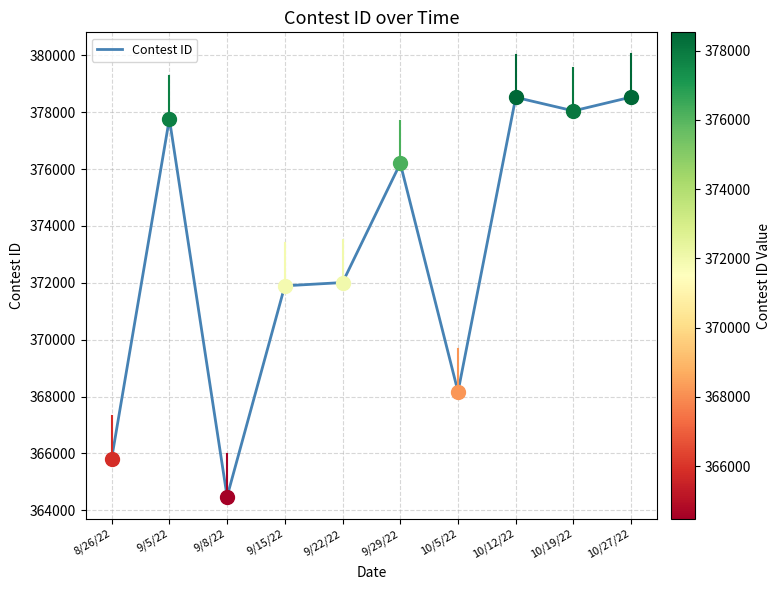

What is the minimum value shown in the chart?

364480